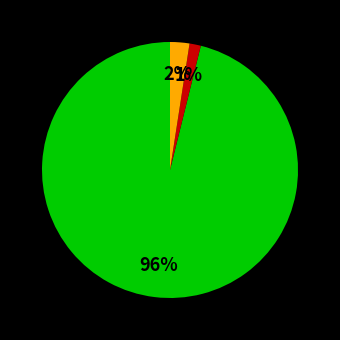

Does any single category account for the majority?

Yes